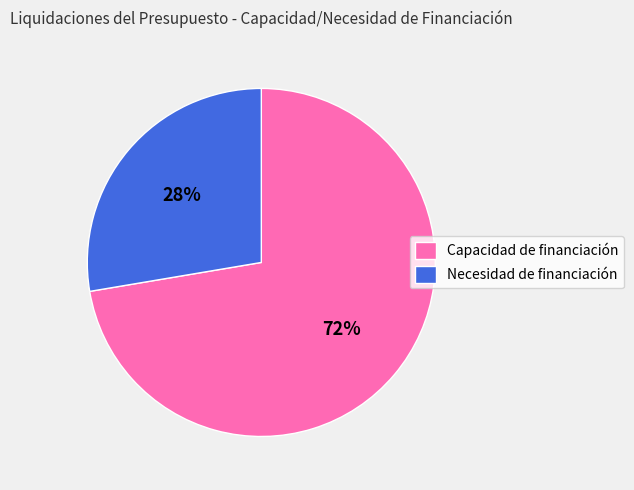

Is there any slice that represents more than half of the pie?

Yes